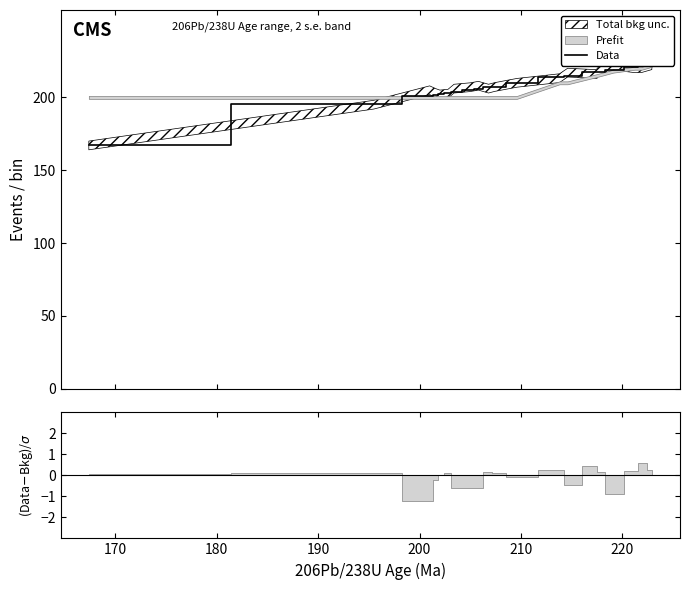

Is it true that the value at 180 is 129.0?

False